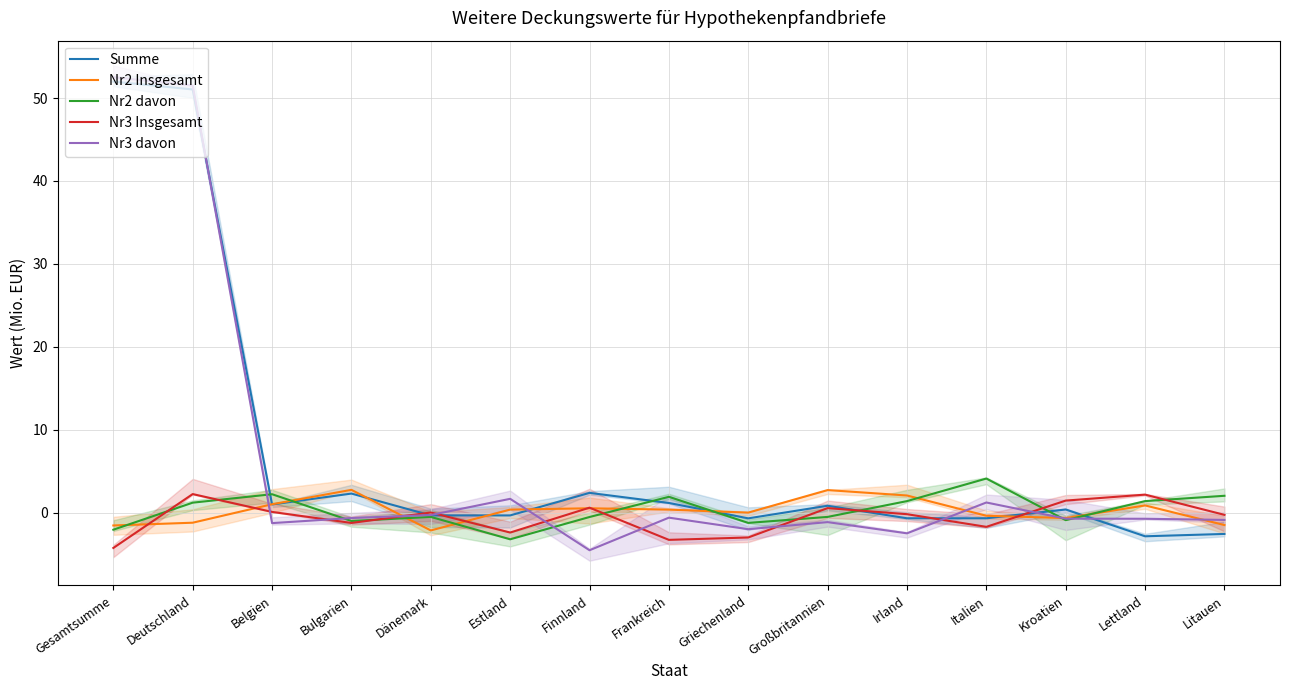

At which label is Nr2 davon closest to 0?

Dänemark